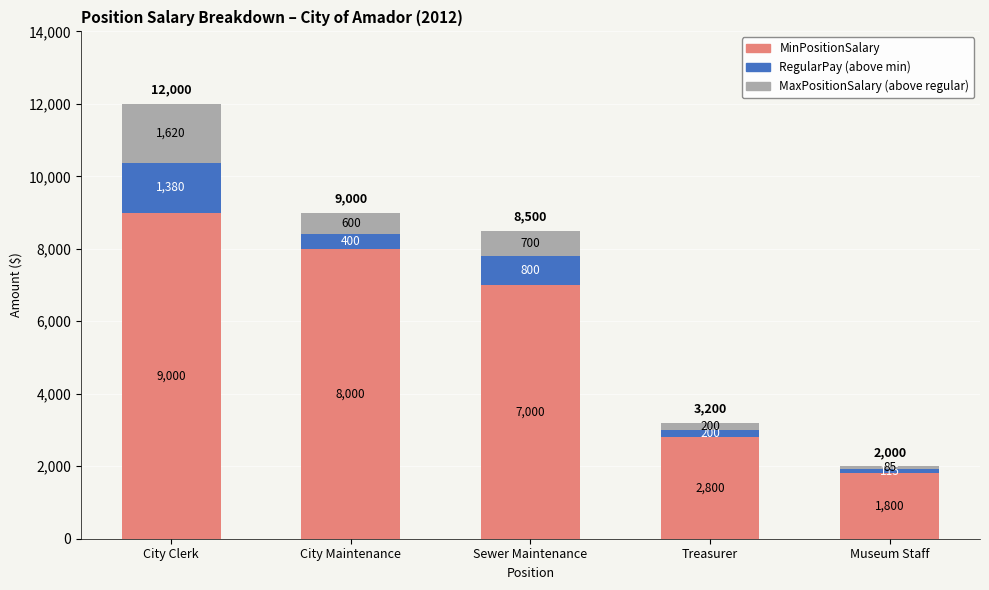

The value of MinPositionSalary at City Maintenance is 13401. True or false?

False